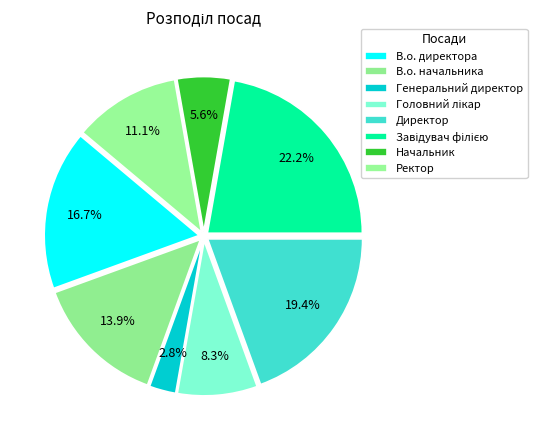

How many slices are in this pie chart?

8